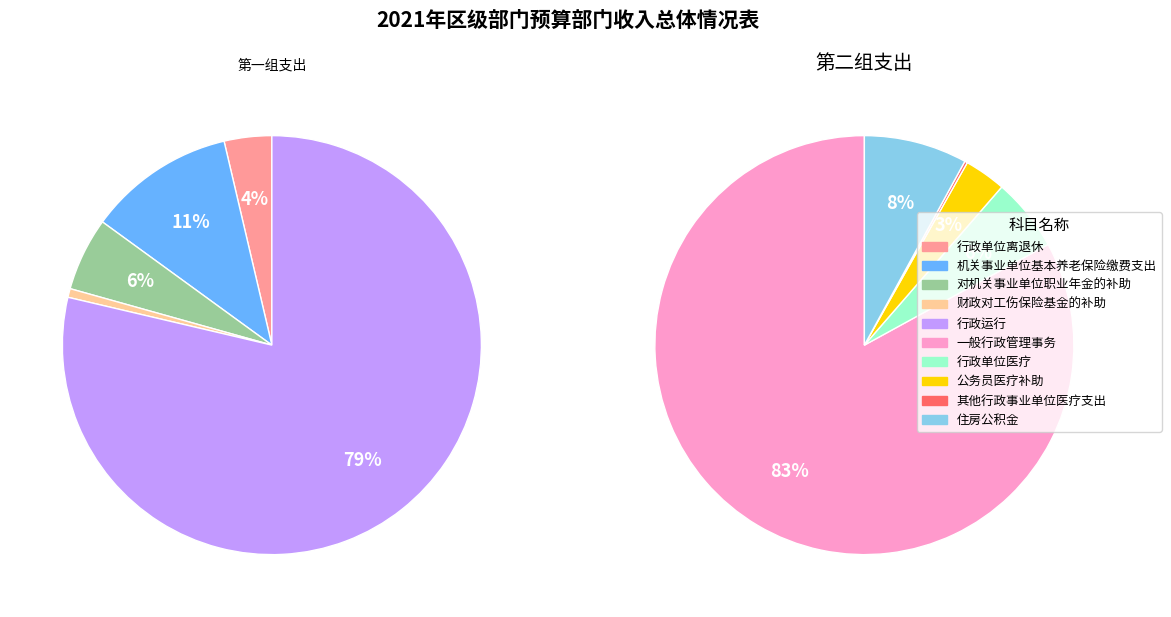

How many segments does this pie chart have?

10